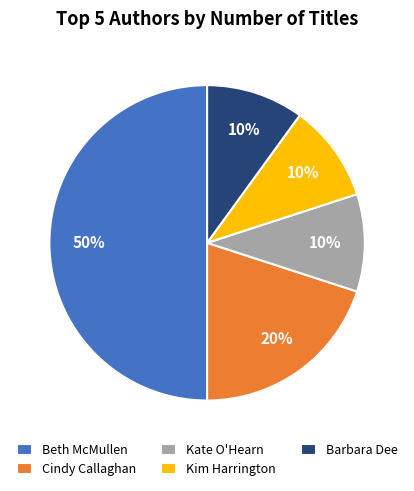

How many segments does this pie chart have?

5